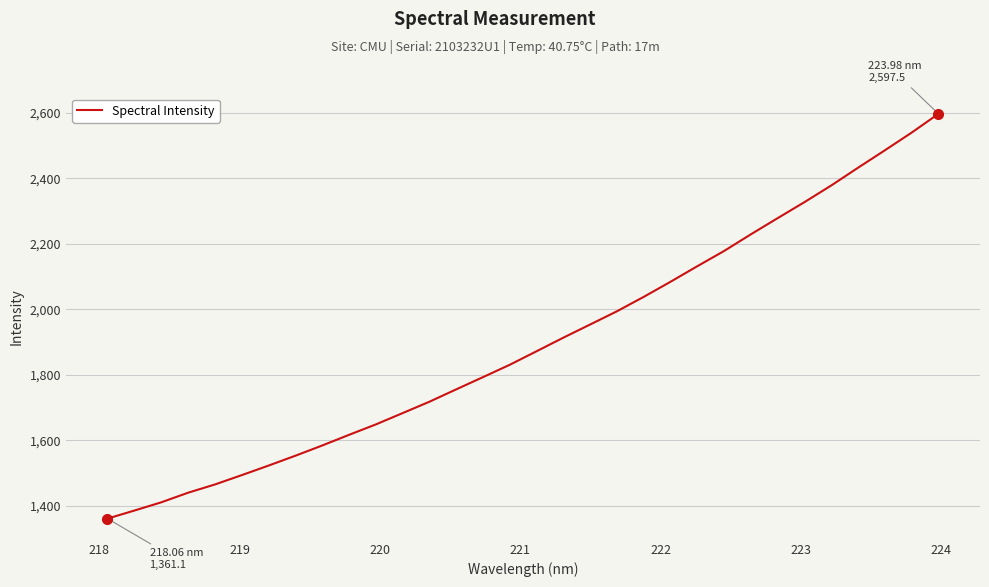

What is the smallest value displayed?

1361.1